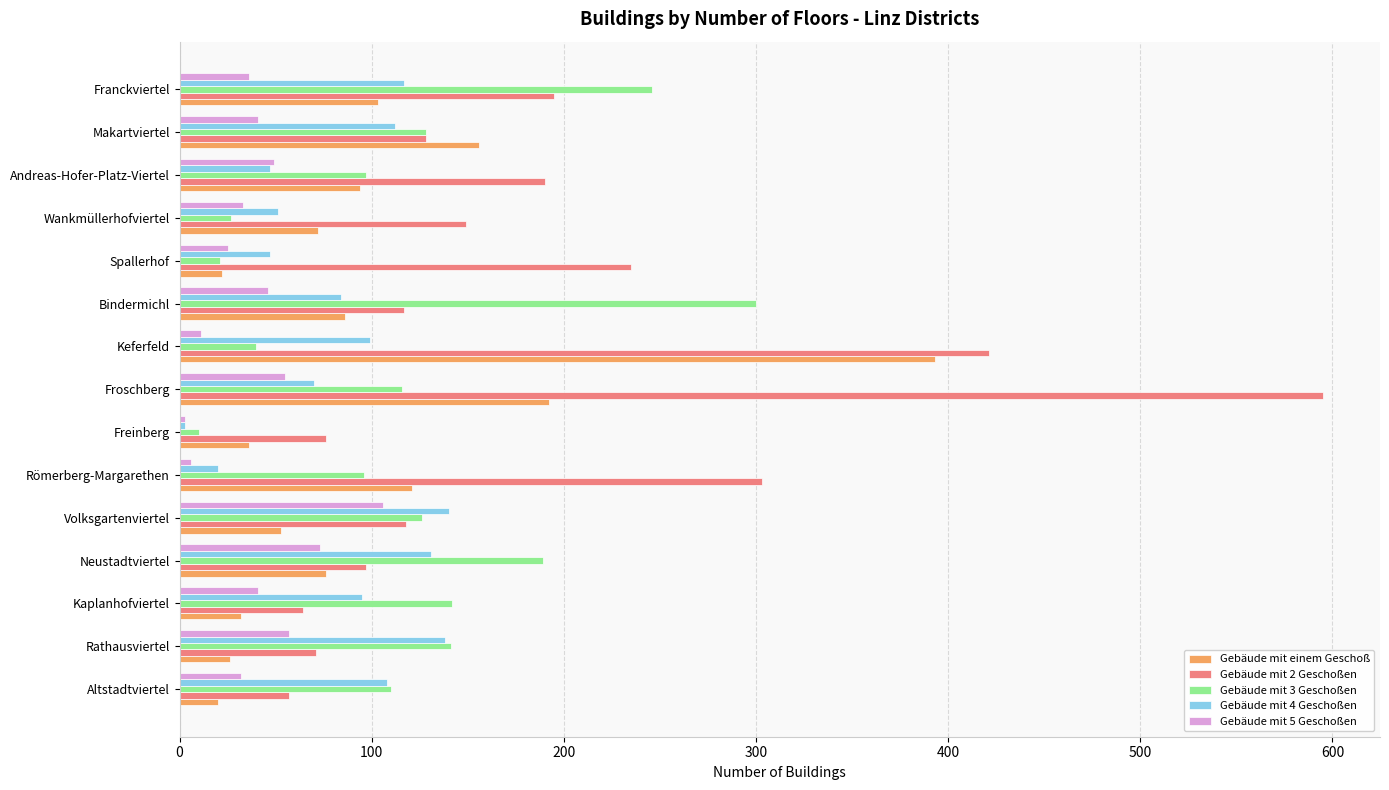

Is it true that Gebäude mit 4 Geschoßen equals 22 at Kaplanhofviertel?

False